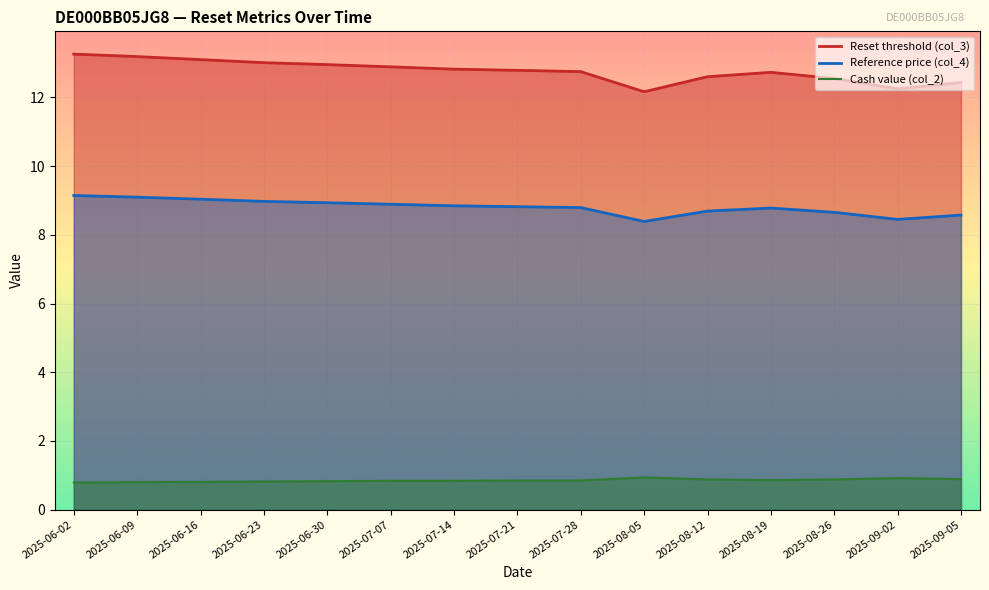

What is the label of the 1st point from the left?

2025-06-02